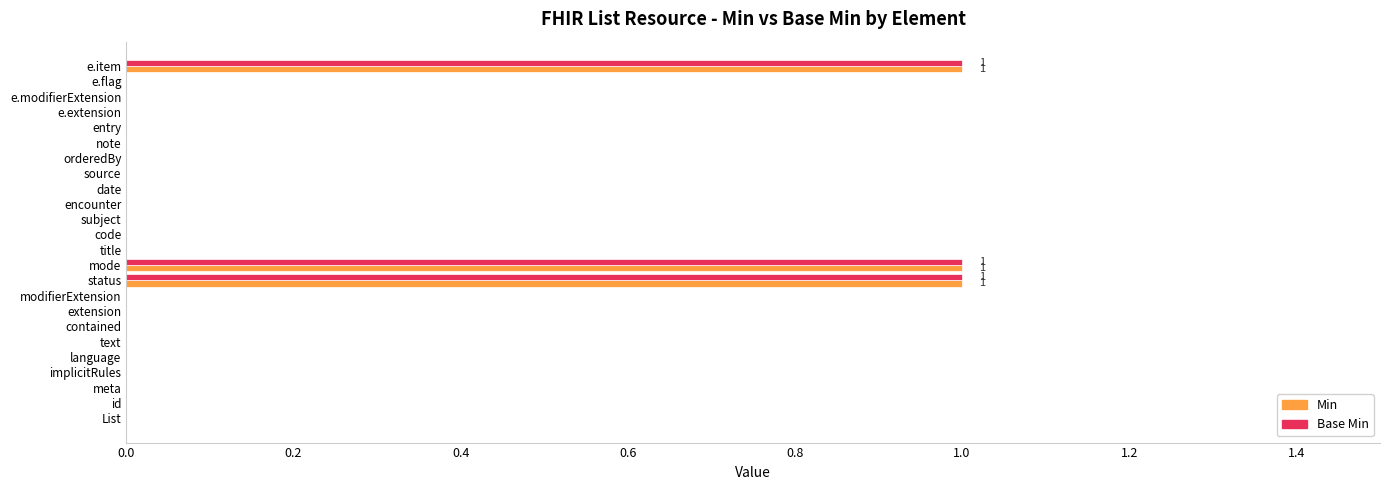

Count the Base Min values in the range 0 to 1.

24